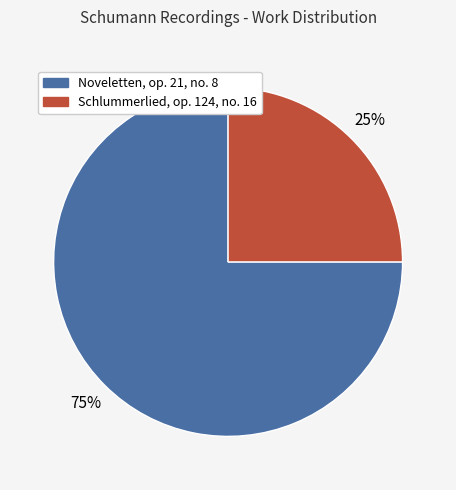

Count the number of slices in the pie.

2